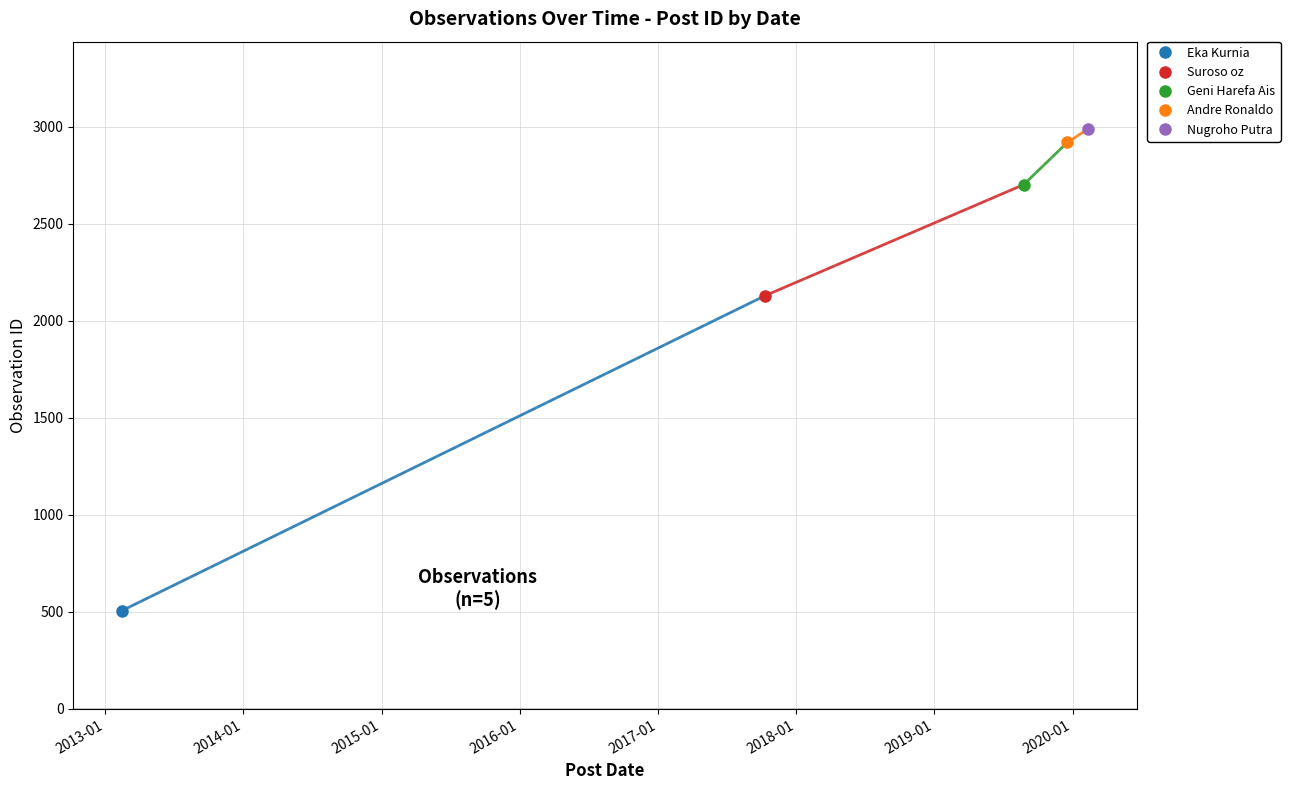

True or false: the data has more than 1 interior local peaks.

False